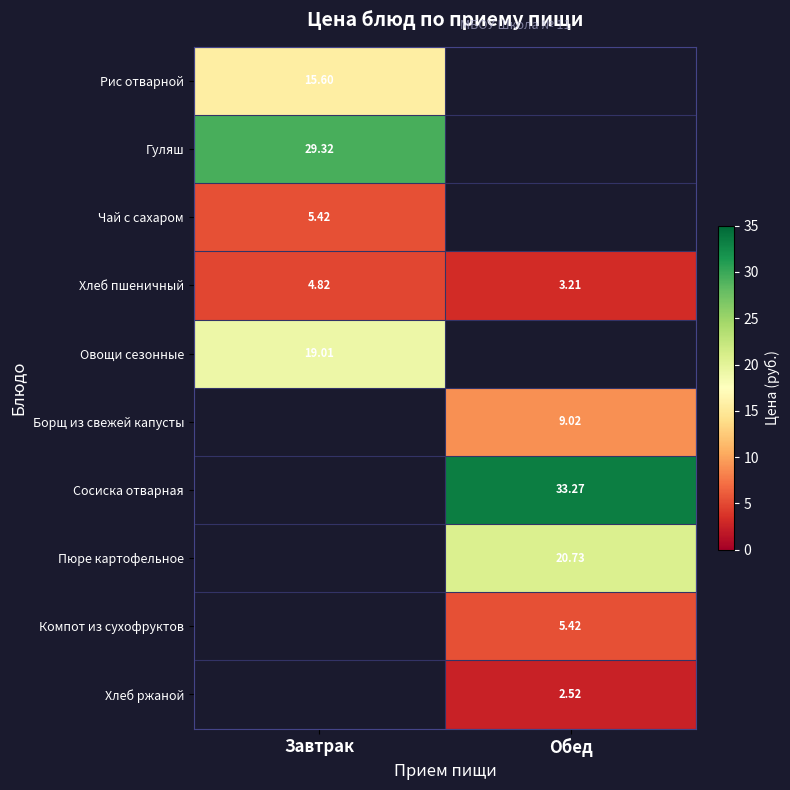

Is the value of Хлеб ржаной at Обед greater than the value of Пюре картофельное at Обед?

No